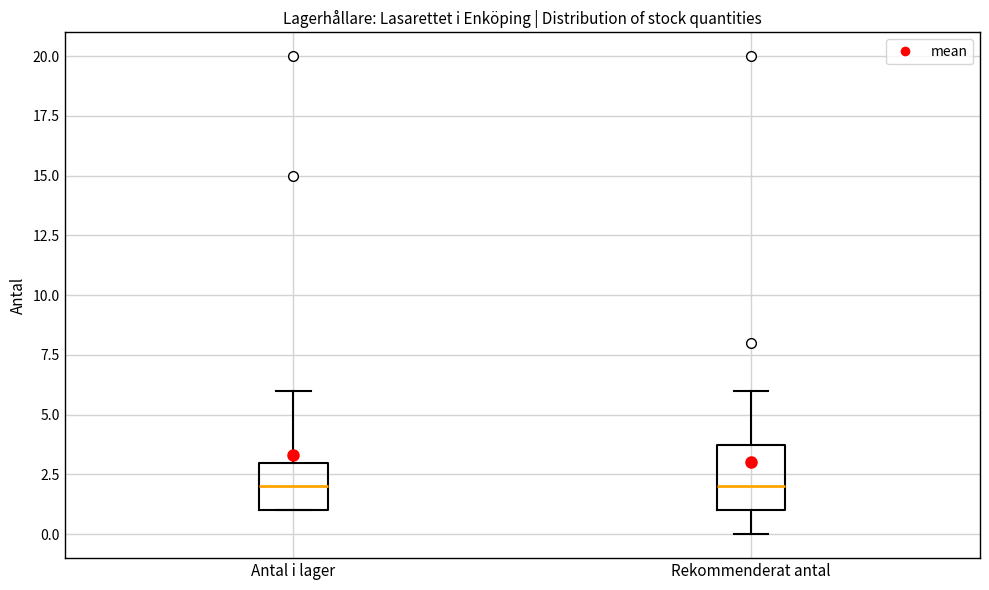

Comparing the boxes themselves (not the whiskers), which one is the tallest?

Rekommenderat antal